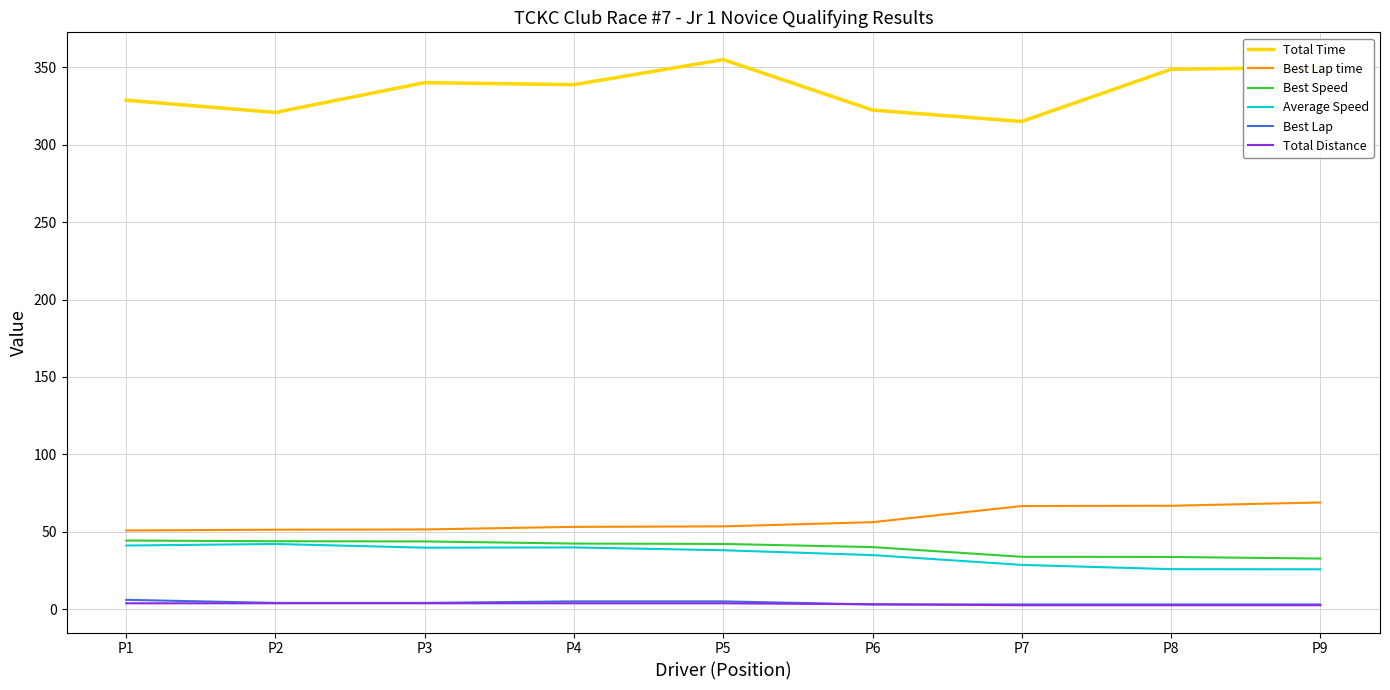

What is the maximum value for Average Speed?

42.1